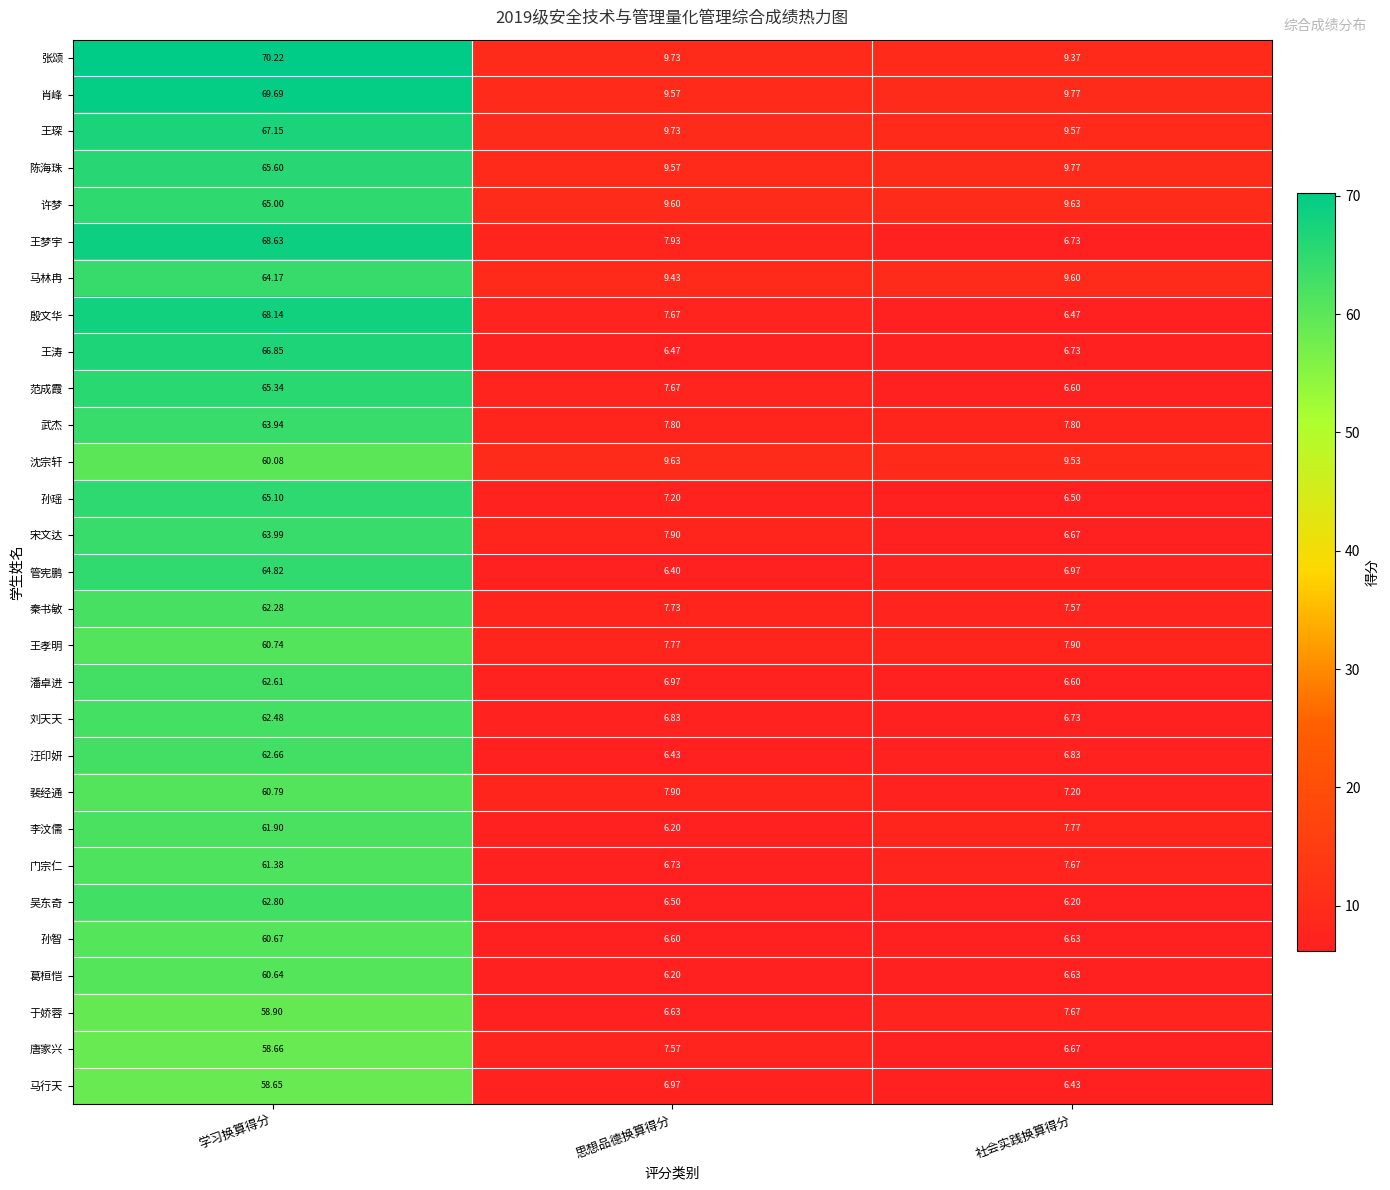

List the labels in order of 裴经通 value, largest first.

学习换算得分, 思想品德换算得分, 社会实践换算得分